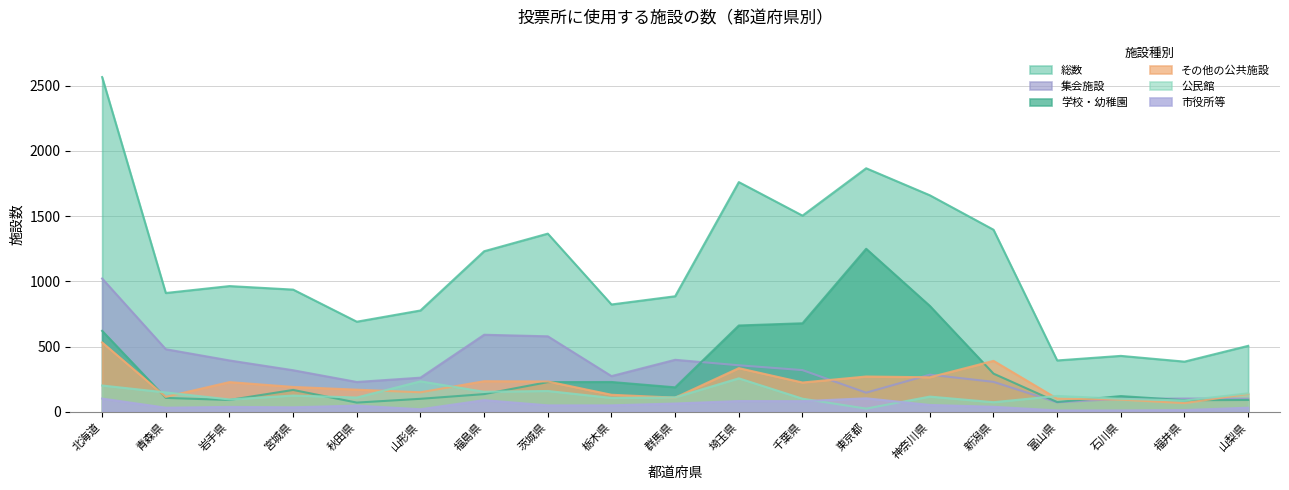

How many interior local peaks does the 学校・幼稚園 series have?

4